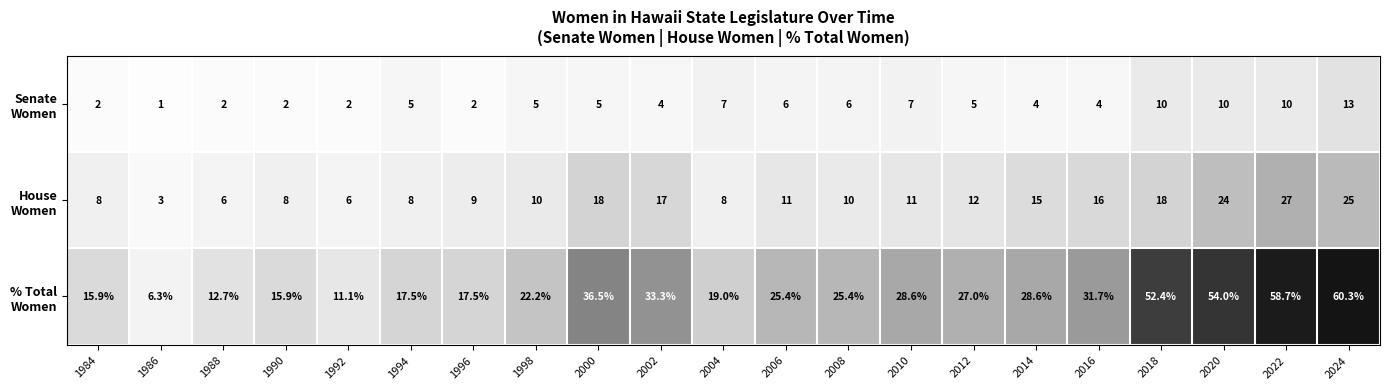

What is the spread (max minus min) of values at 2024?

47.3